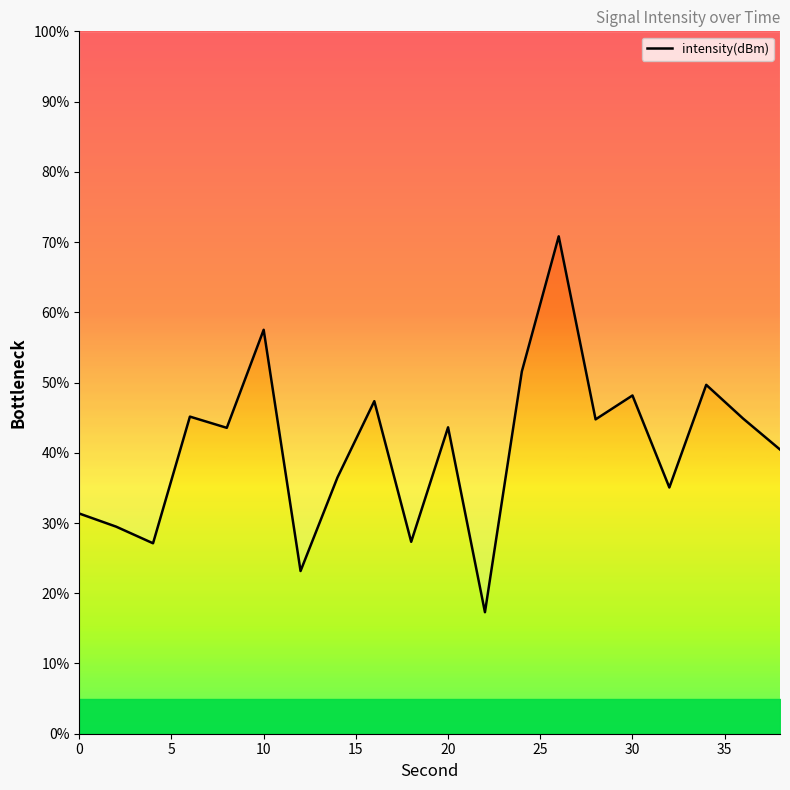

What is the average value?

40.7